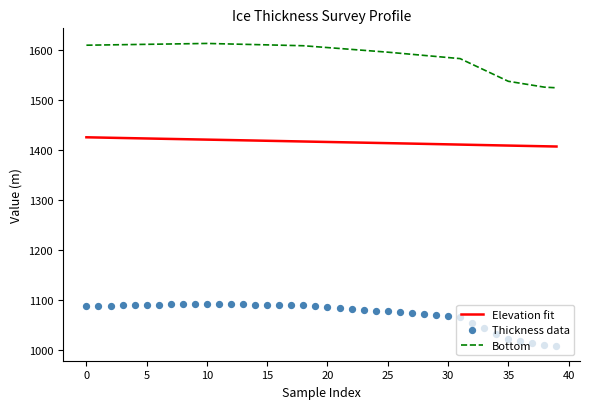

Which series reaches the minimum Y coordinate?

Thickness data